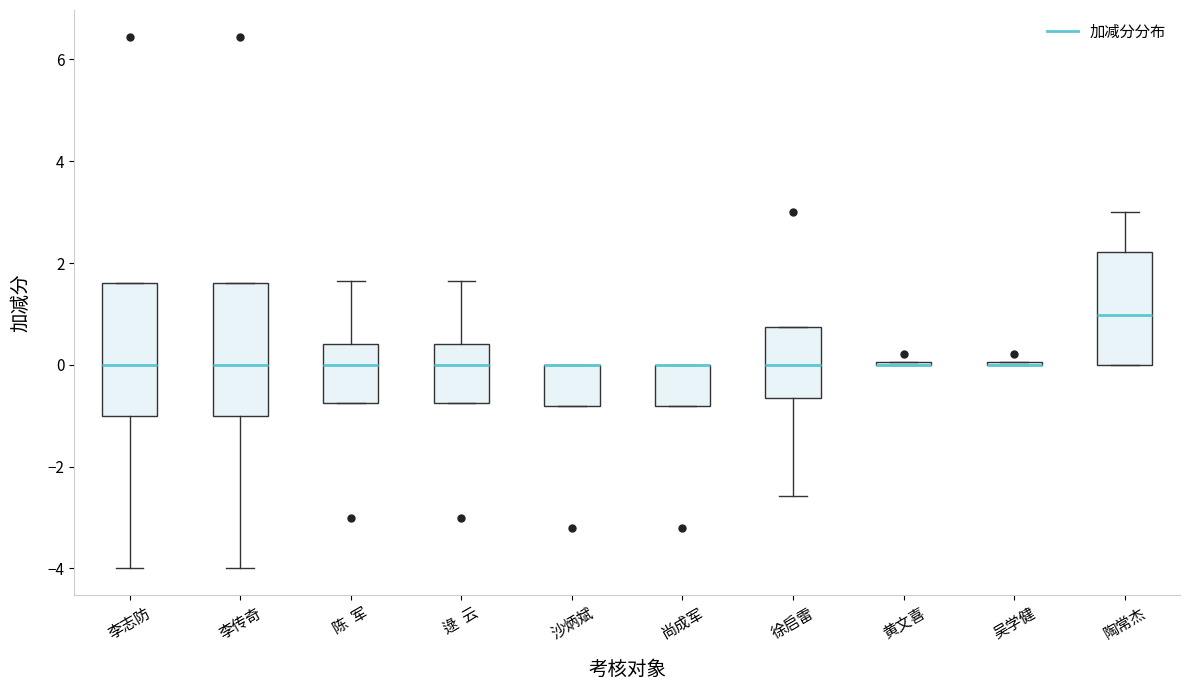

Where is the lower edge of the box for 陈 军 on the y-axis? The values are not printed on the chart, so give them approximately, as read against the axis.

-0.8